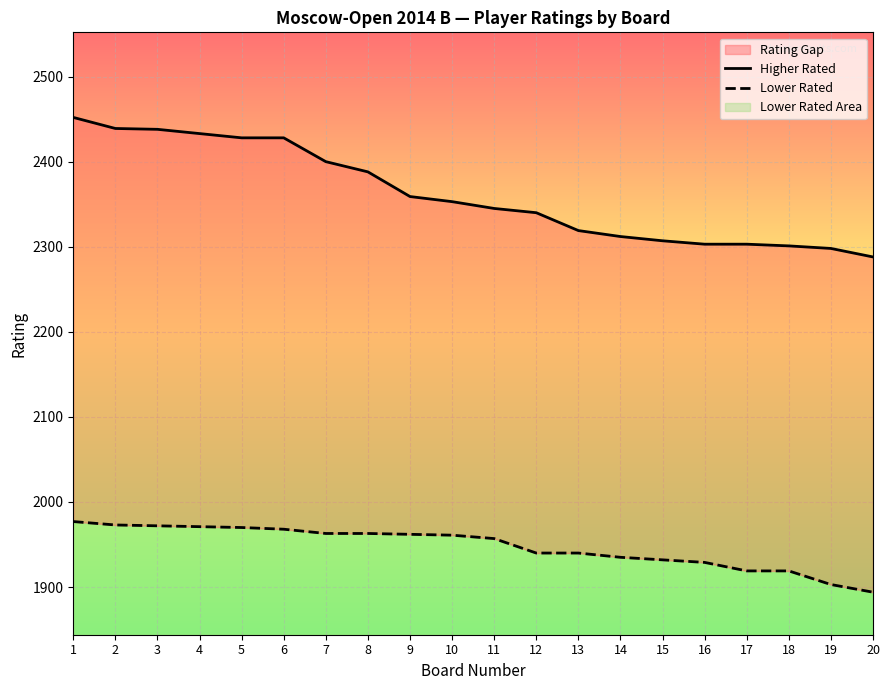

True or false: Higher Rated and Lower Rated intersect in this chart.

False